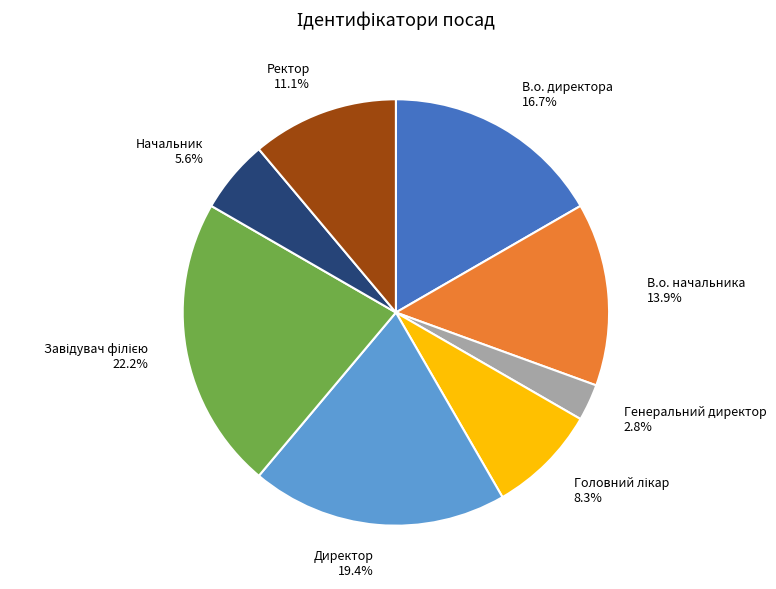

What is the smallest slice in the pie chart?

Генеральний директор